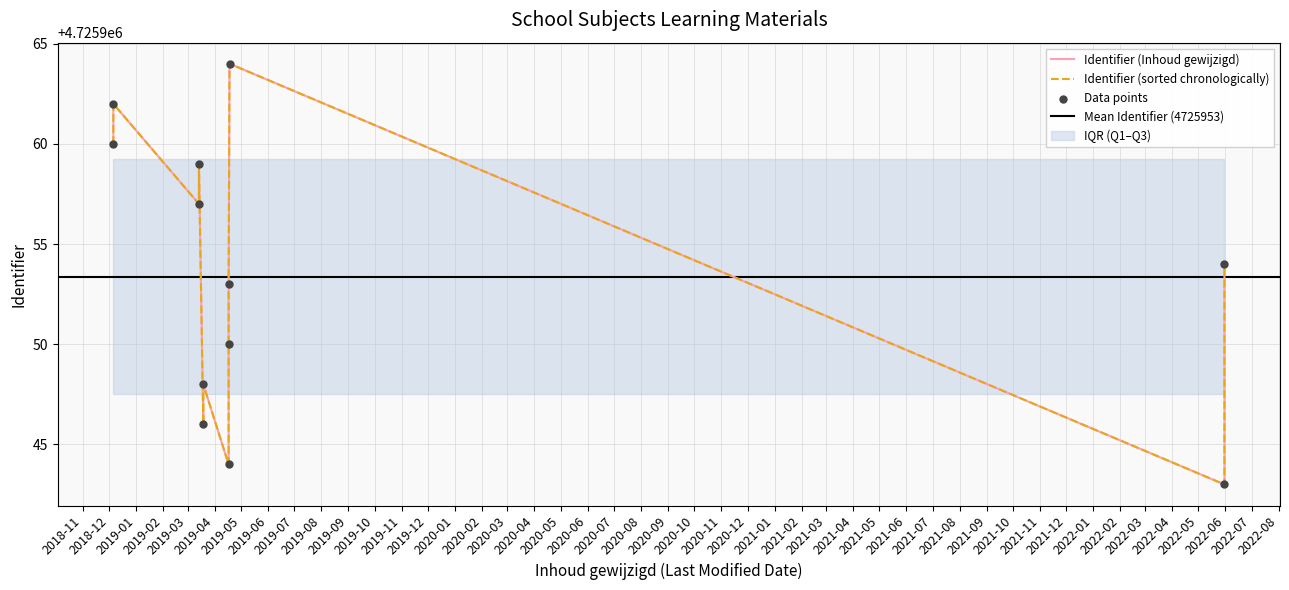

Approximately how many times larger is the value at 2022-05-31 compared to 2019-04-17?

1.0